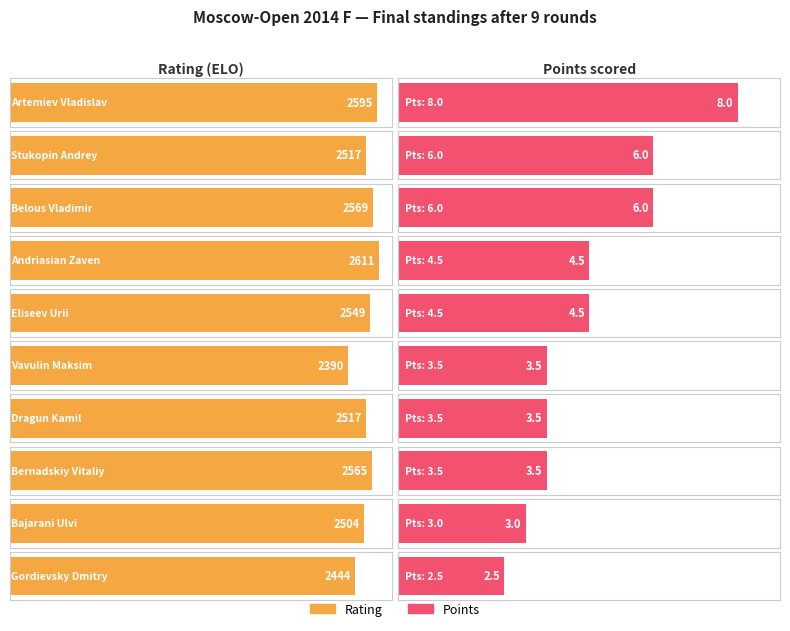

How many values in the Points series exceed 4?

5